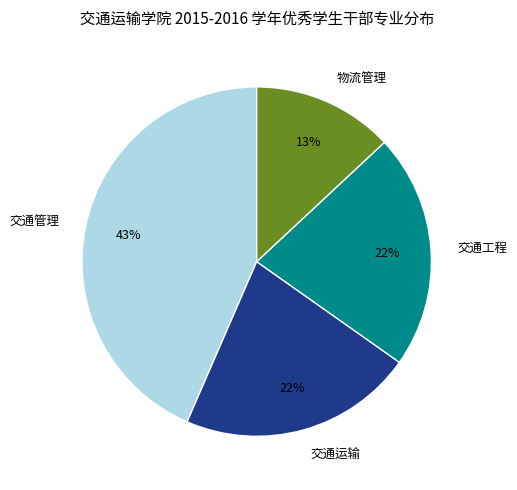

Does 交通工程 account for over 50% of the chart?

No